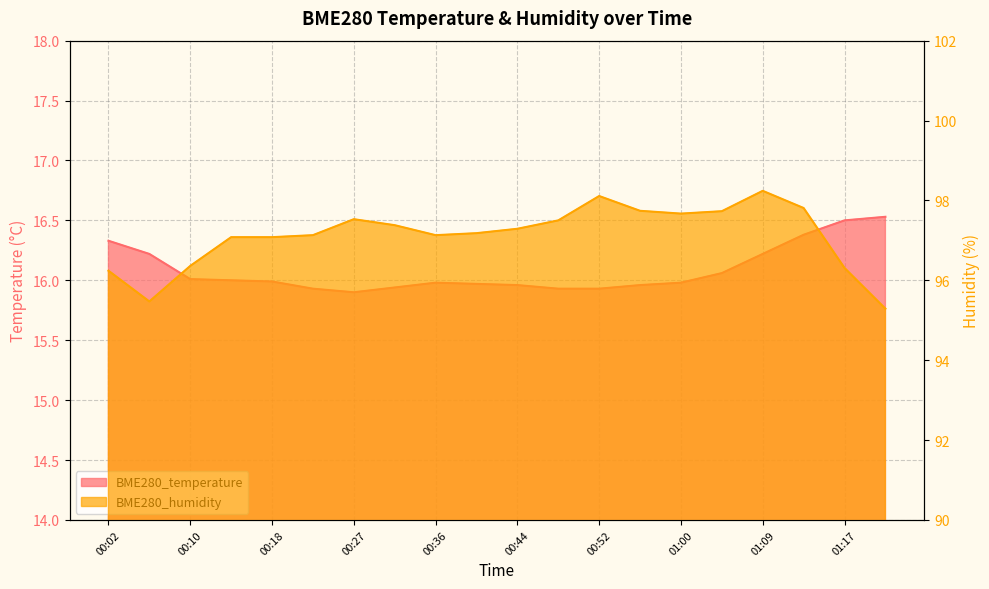

Which has a higher value, 00:52 or 00:18?

00:18